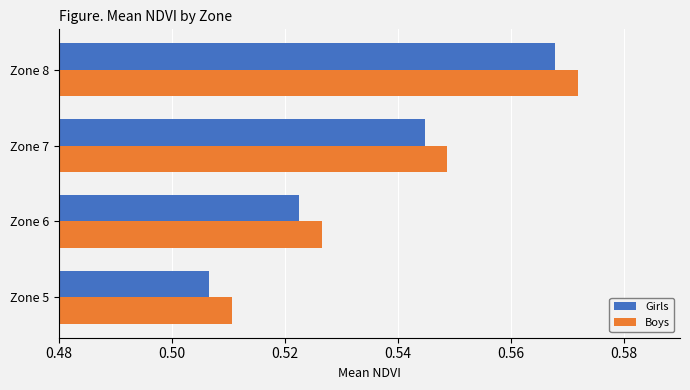

At which label is Girls closest to 0?

Zone 5